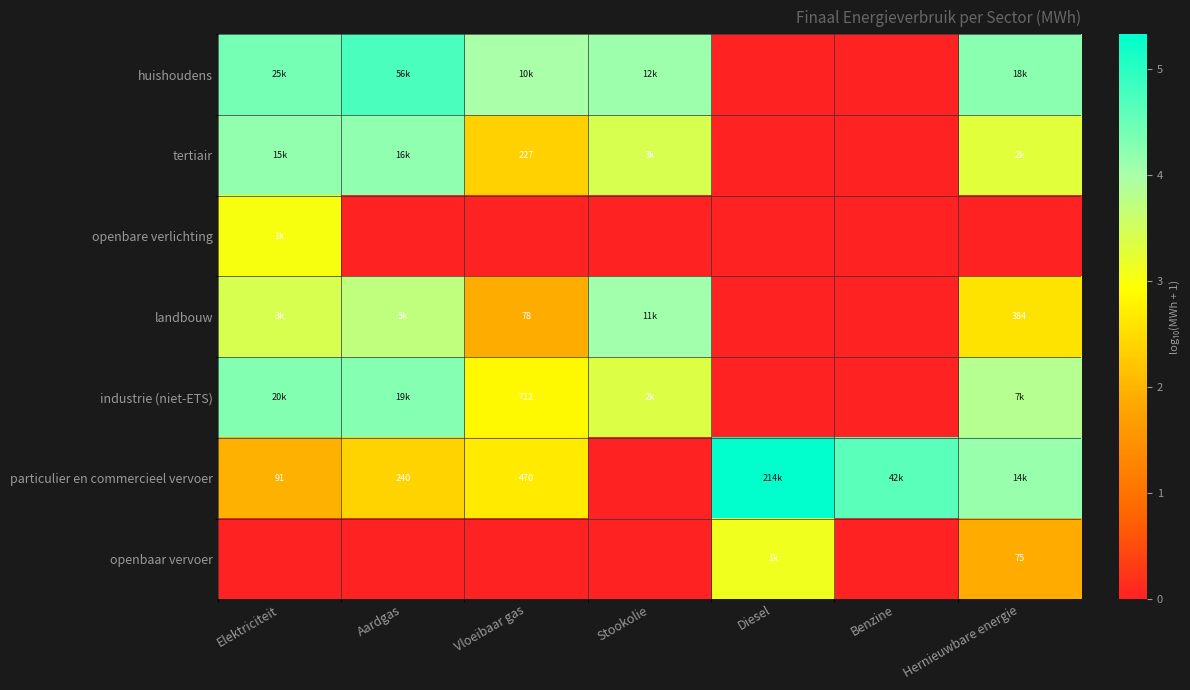

Which series changed the most between Stookolie and Diesel?

particulier en commercieel vervoer